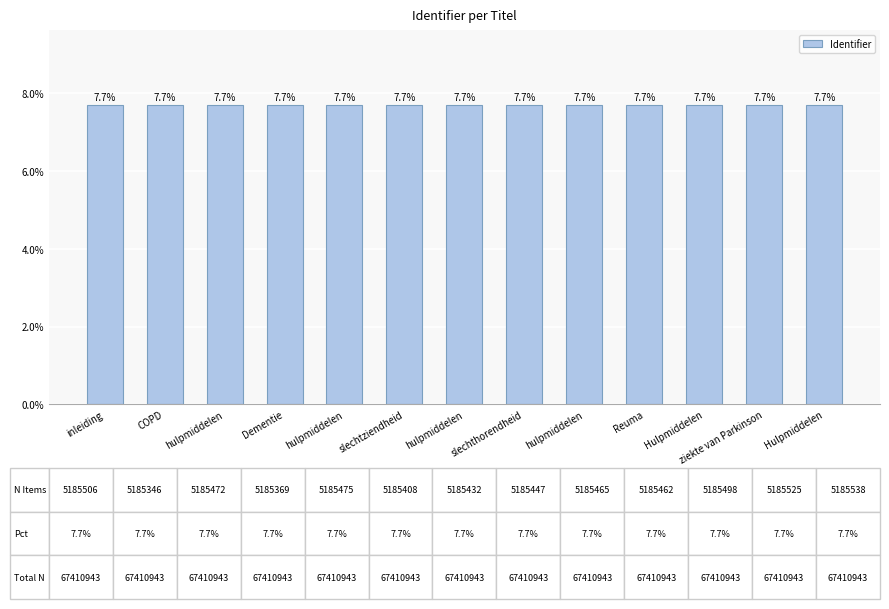

Are the bars horizontal?

No